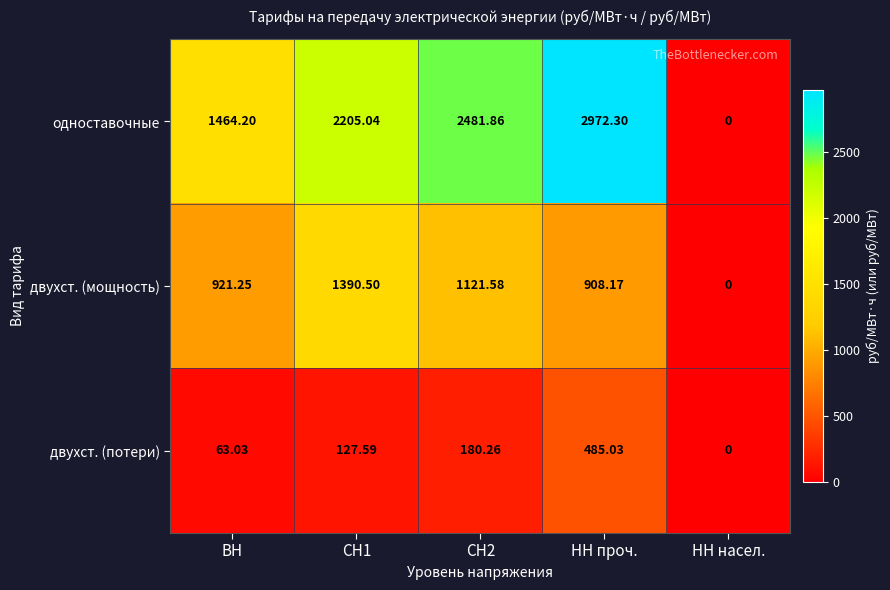

At how many categories does at least one series exceed 2626?

1